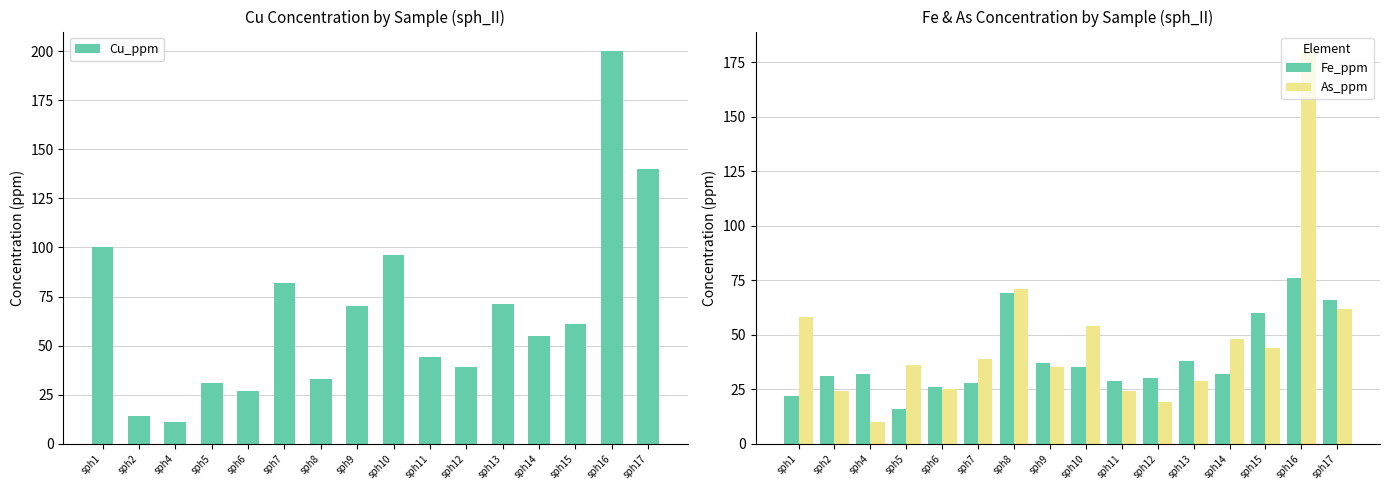

How many groups of bars are there?

16